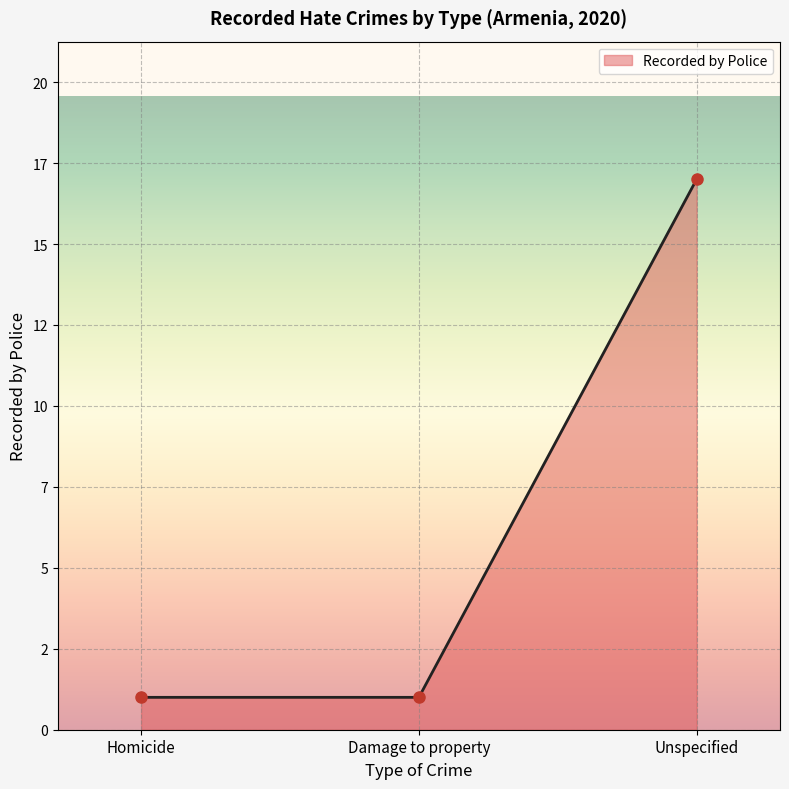

Between Homicide and Damage to property, which is larger?

Homicide